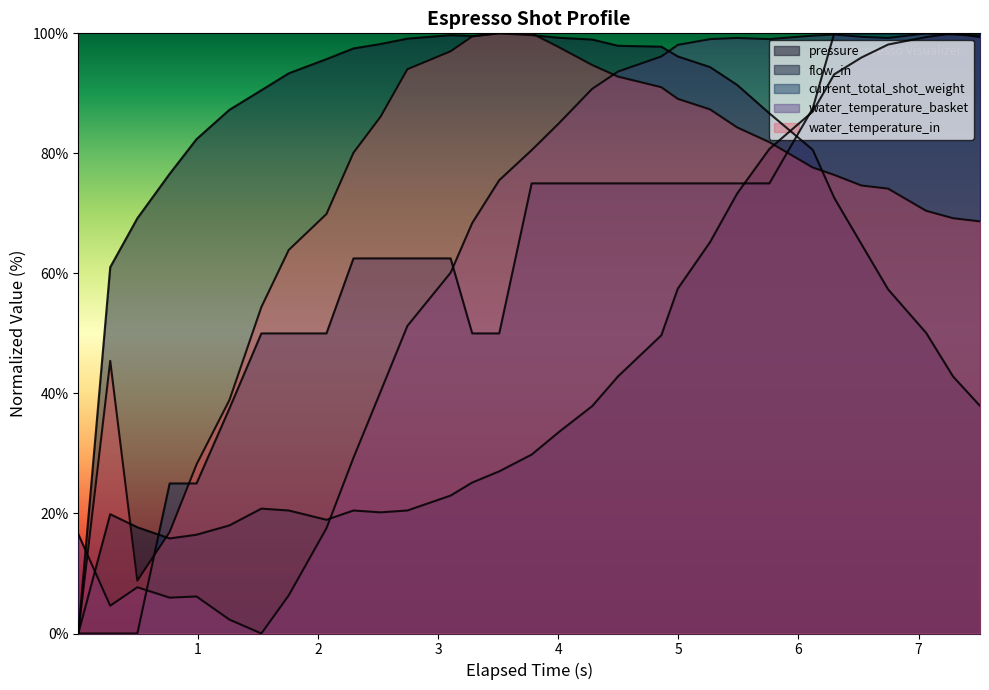

Does the chart display data point markers on the line(s)?

No